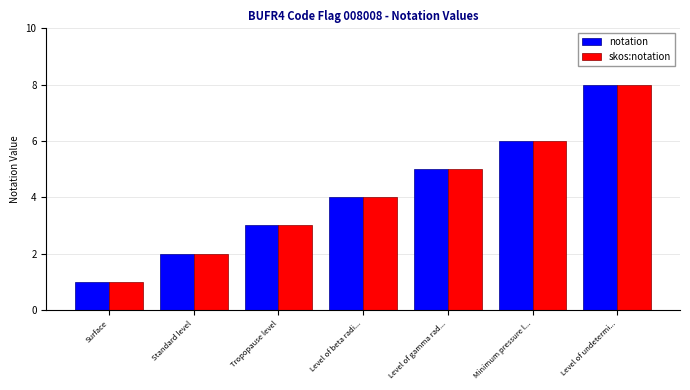

How many groups of bars are there?

7